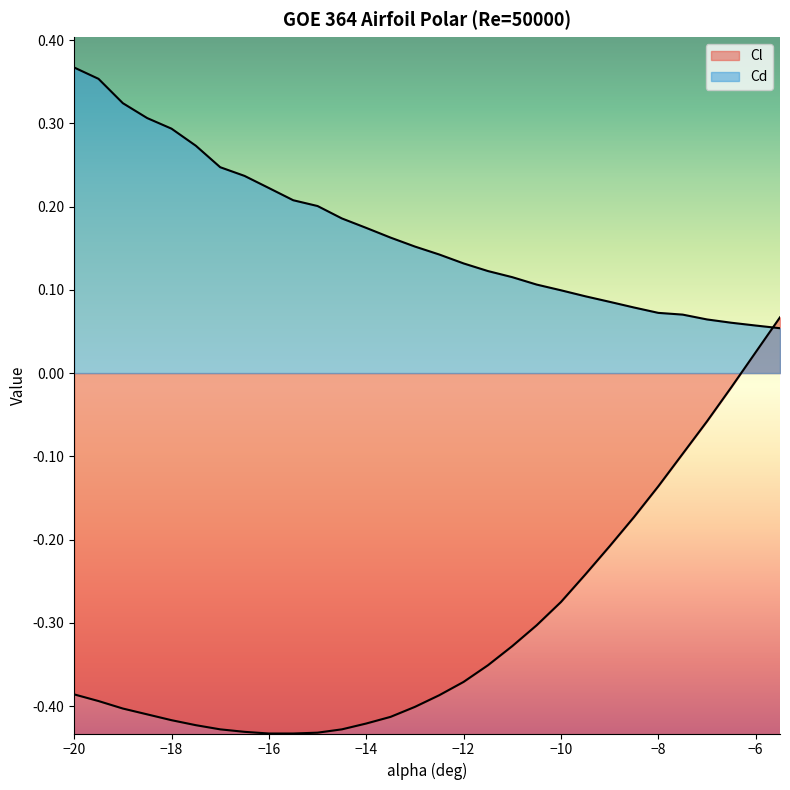

Is the value of Cd at -7 greater than the value of Cl at -11.5?

Yes